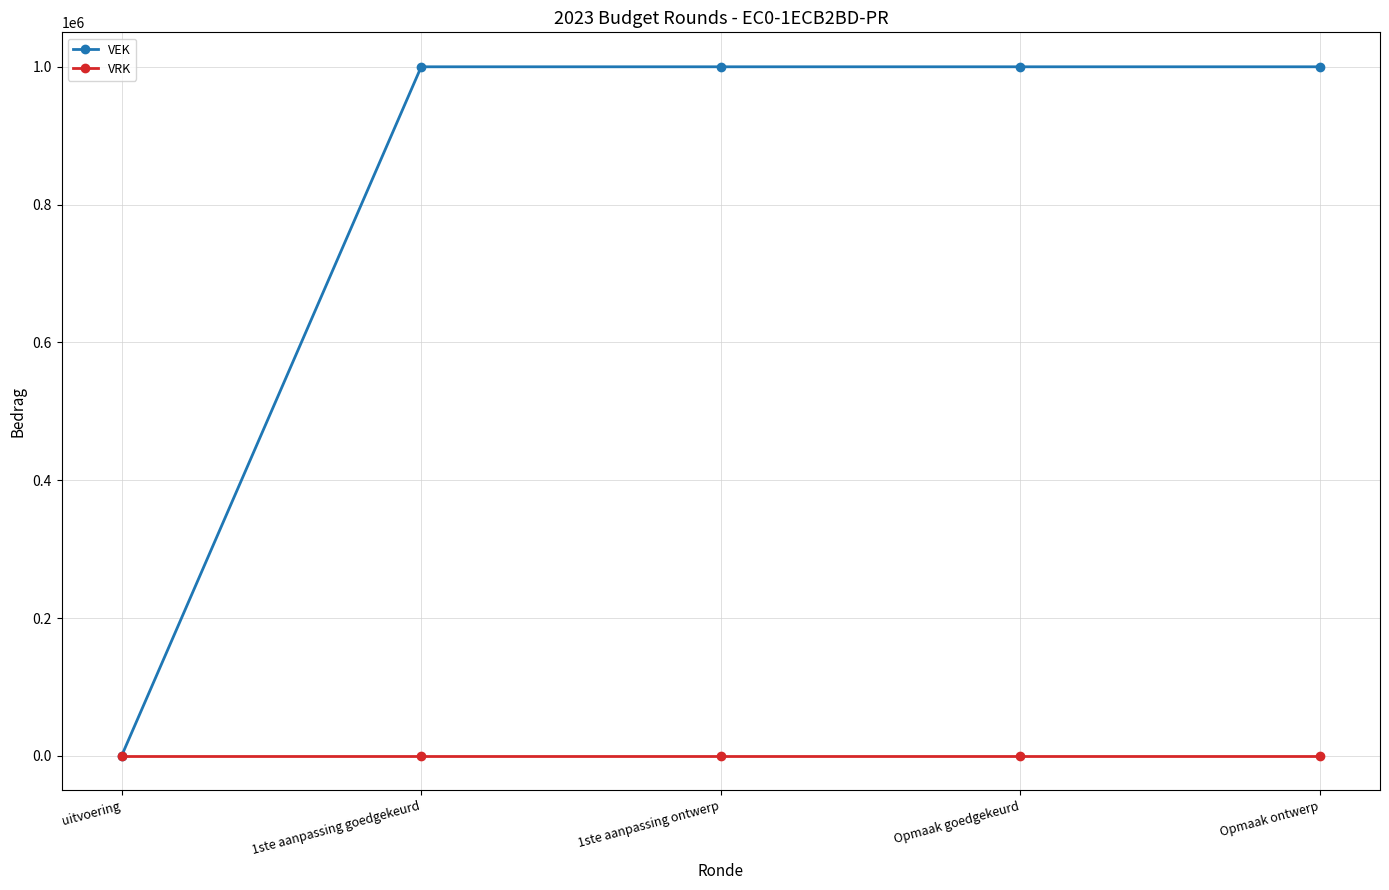

Which series has the largest range (max minus min)?

VEK